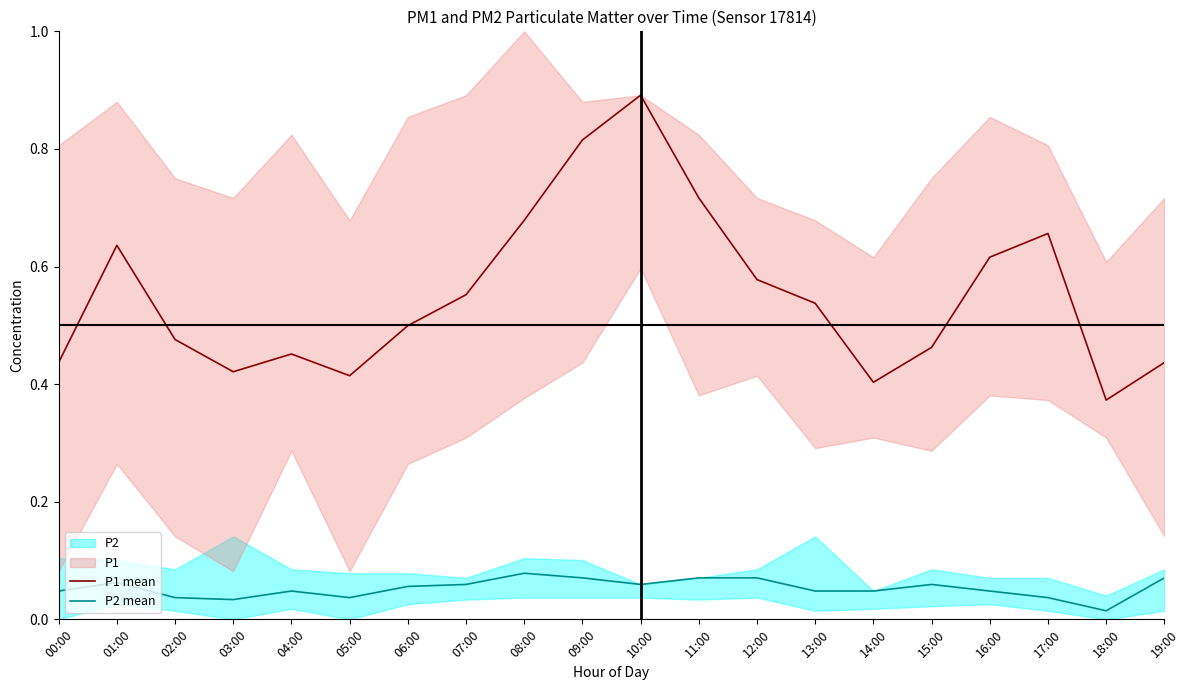

Reading left to right, extract all data points from this chart.

P1 mean: 0.4	0.6	0.5	0.4	0.5	0.4	0.5	0.6	0.7	0.8	0.9	0.7	0.6	0.5	0.4	0.5	0.6	0.7	0.4	0.4
P2 mean: 0.0	0.1	0.0	0.0	0.0	0.0	0.1	0.1	0.1	0.1	0.1	0.1	0.1	0.0	0.0	0.1	0.0	0.0	0.0	0.1